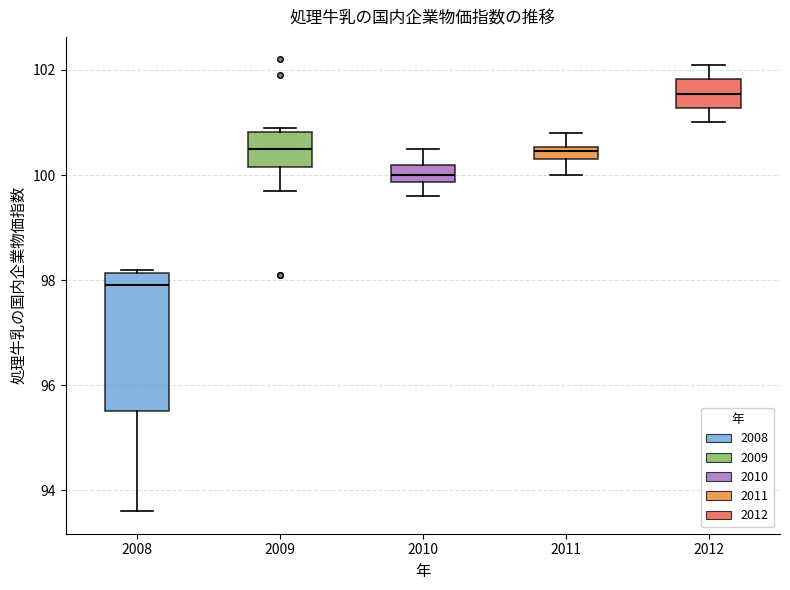

Comparing the boxes themselves (not the whiskers), which one is the tallest?

2008